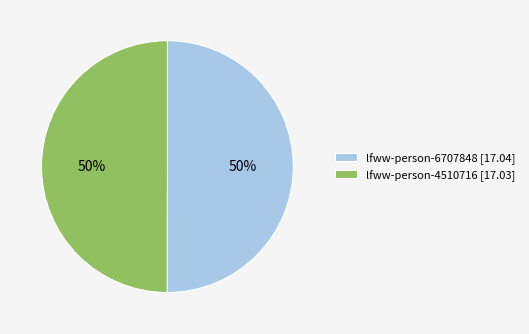

Is it true that lfww-person-4510716 [17.03] is 50% of the pie?

True